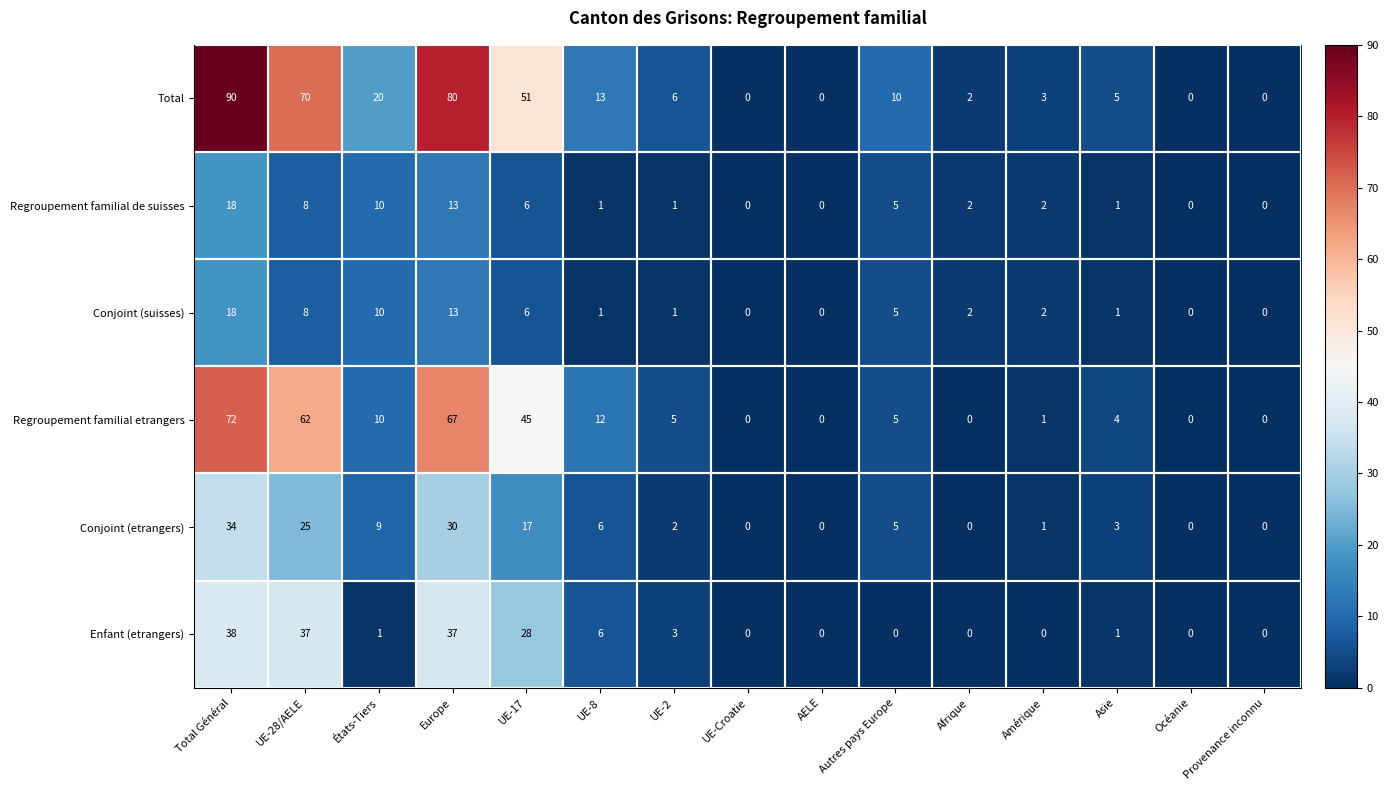

The value of Regroupement familial etrangers at Amérique is 0. True or false?

False